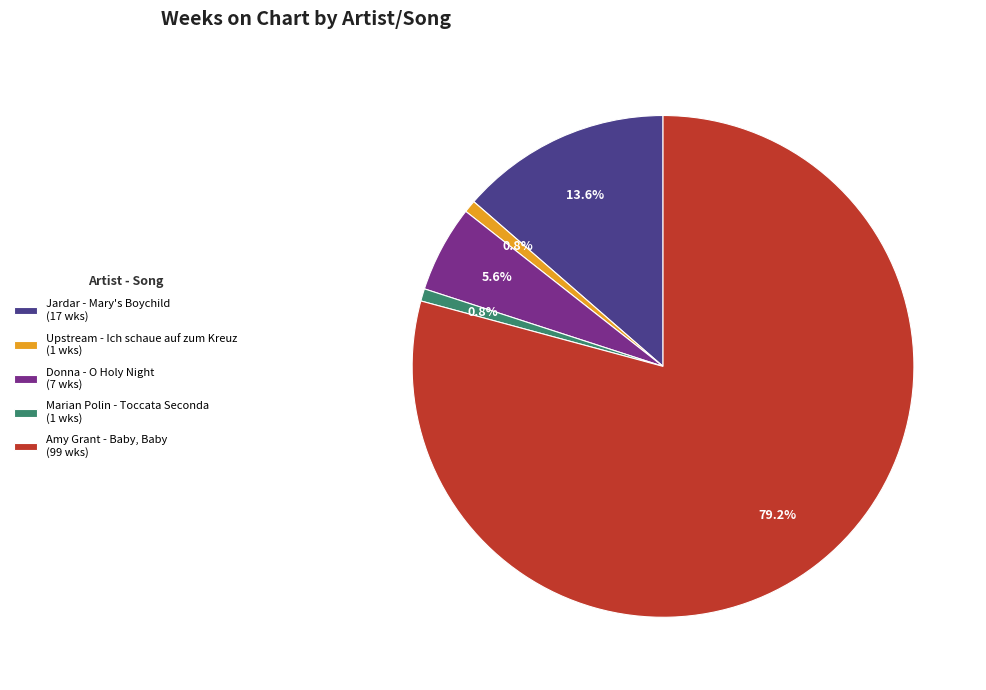

What is the ratio of the value at Jardar - Mary's Boychild to the value at Marian Polin - Toccata Seconda?

17.0